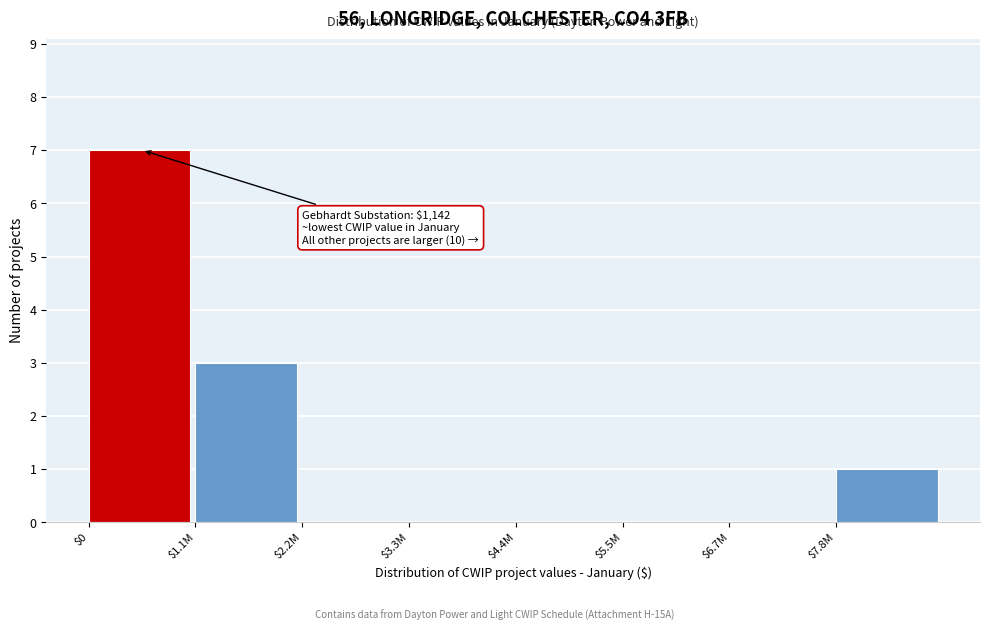

What is the maximum value shown in the chart?

7